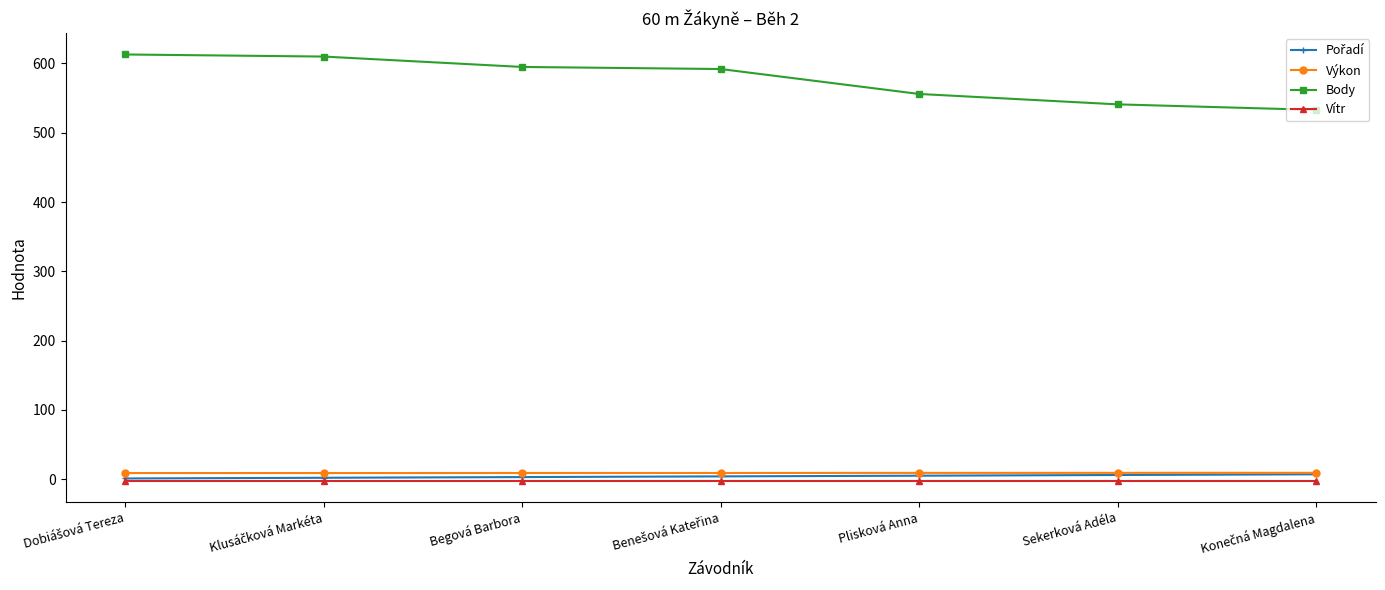

How many lines are shown in the chart?

4